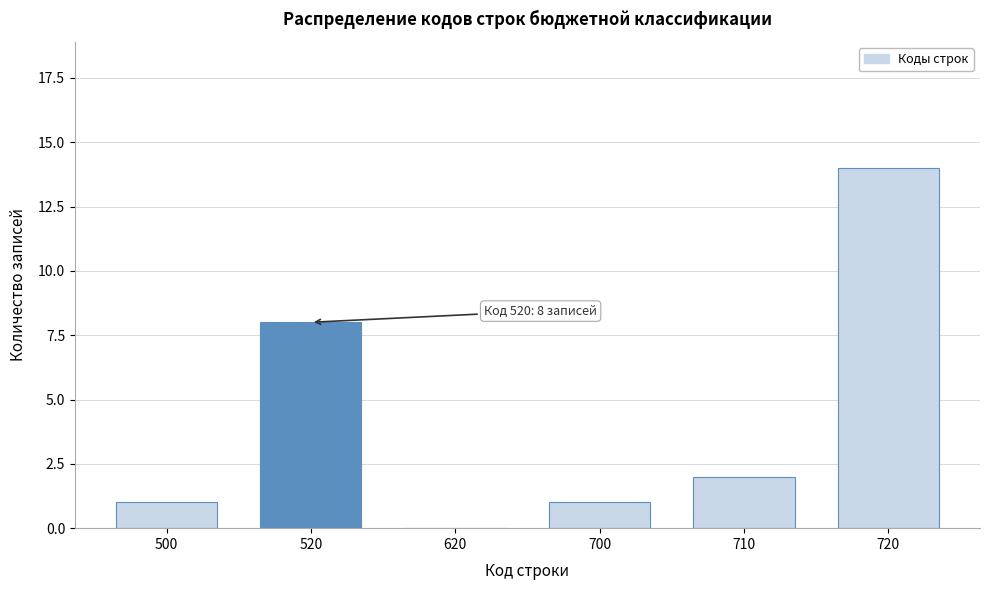

Reading left to right, extract all data points from this chart.

500=1	520=8	620=0	700=1	710=2	720=14